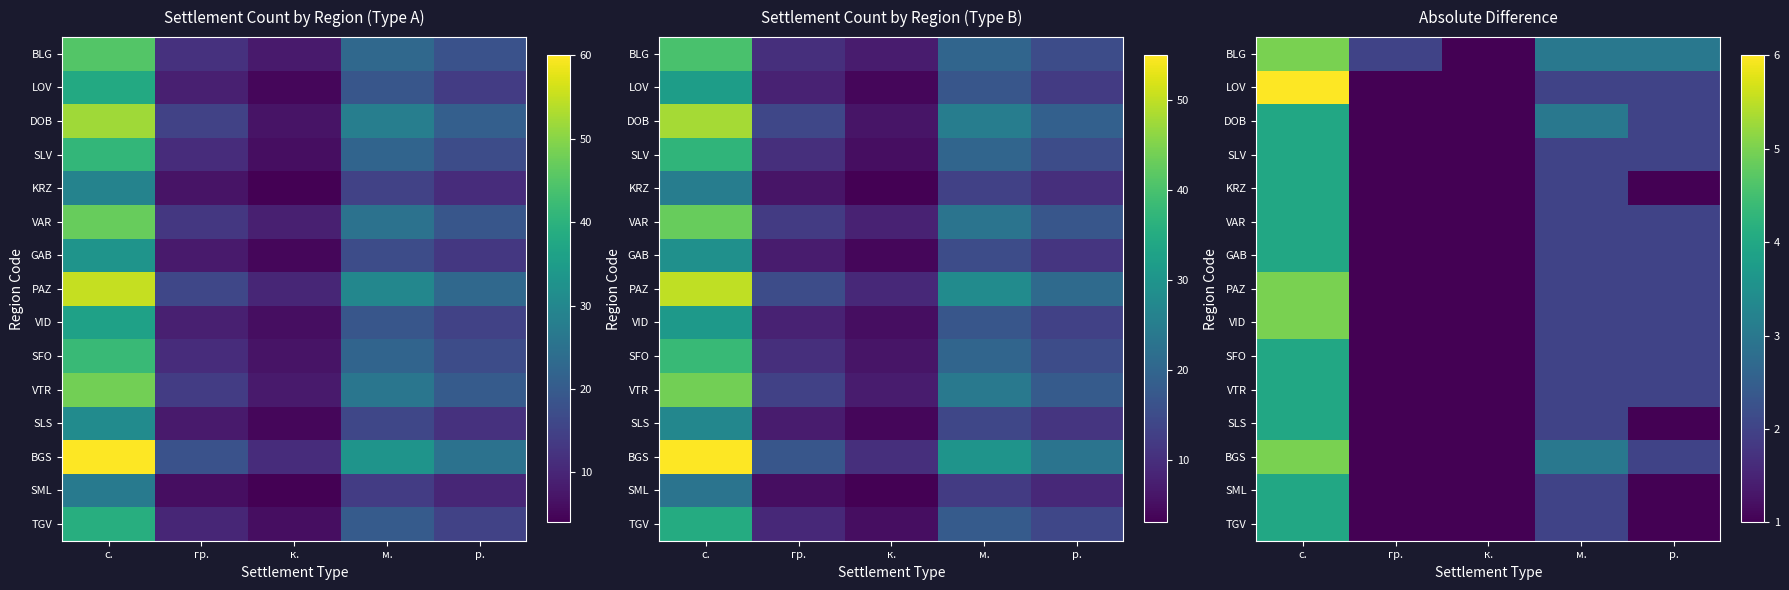

Which category has the lowest value across all series?

к.